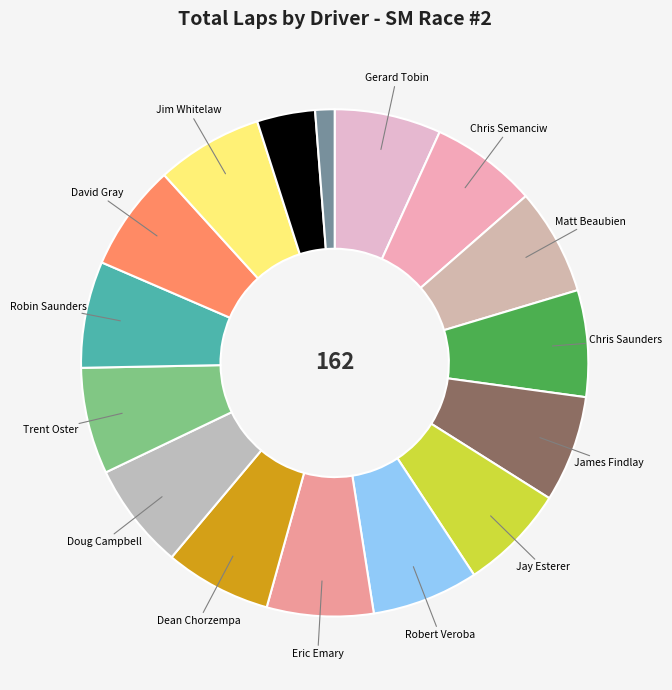

How many slices are in this pie chart?

16